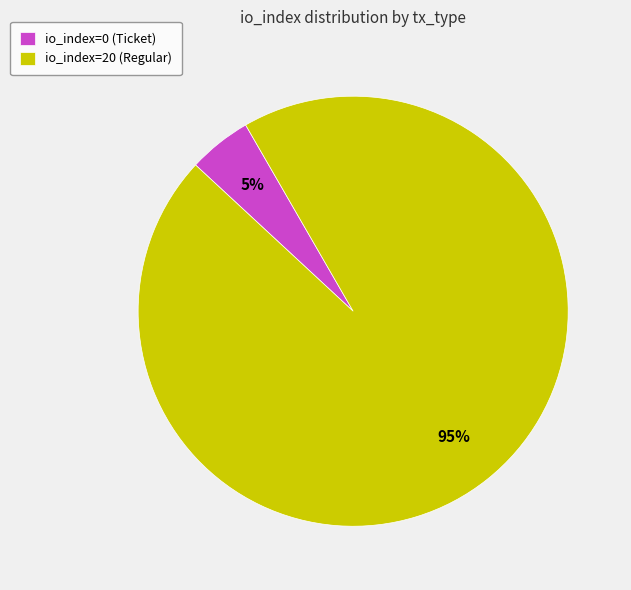

To the nearest percent, what is the difference between the largest and smallest slice percentages?

90%